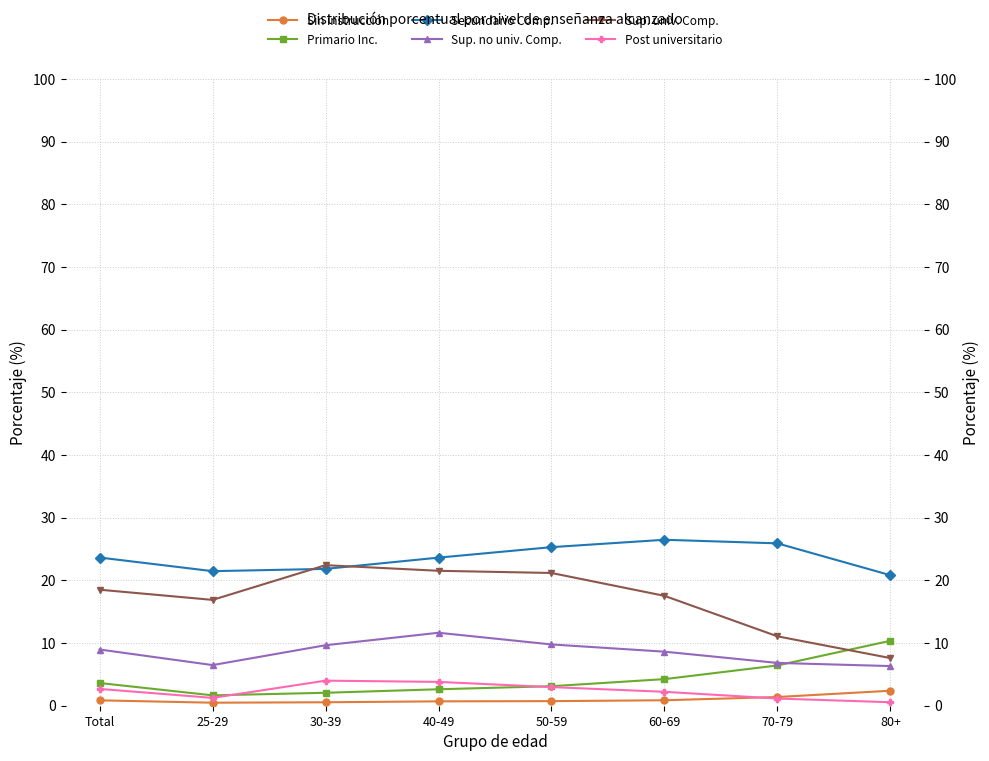

Reading left to right, what are all the values shown in this chart?

Sin instrucción: 0.9	0.5	0.6	0.7	0.7	0.9	1.4	2.4
Primario Inc.: 3.6	1.7	2.1	2.6	3.1	4.2	6.4	10.4
Secundario Comp.: 23.6	21.5	21.8	23.6	25.3	26.5	25.9	20.8
Sup. no univ. Comp.: 9.0	6.5	9.7	11.6	9.8	8.6	6.8	6.3
Sup. univ. Comp.: 18.5	16.9	22.4	21.5	21.2	17.5	11.1	7.6
Post universitario: 2.7	1.2	4.0	3.8	3.0	2.2	1.1	0.6